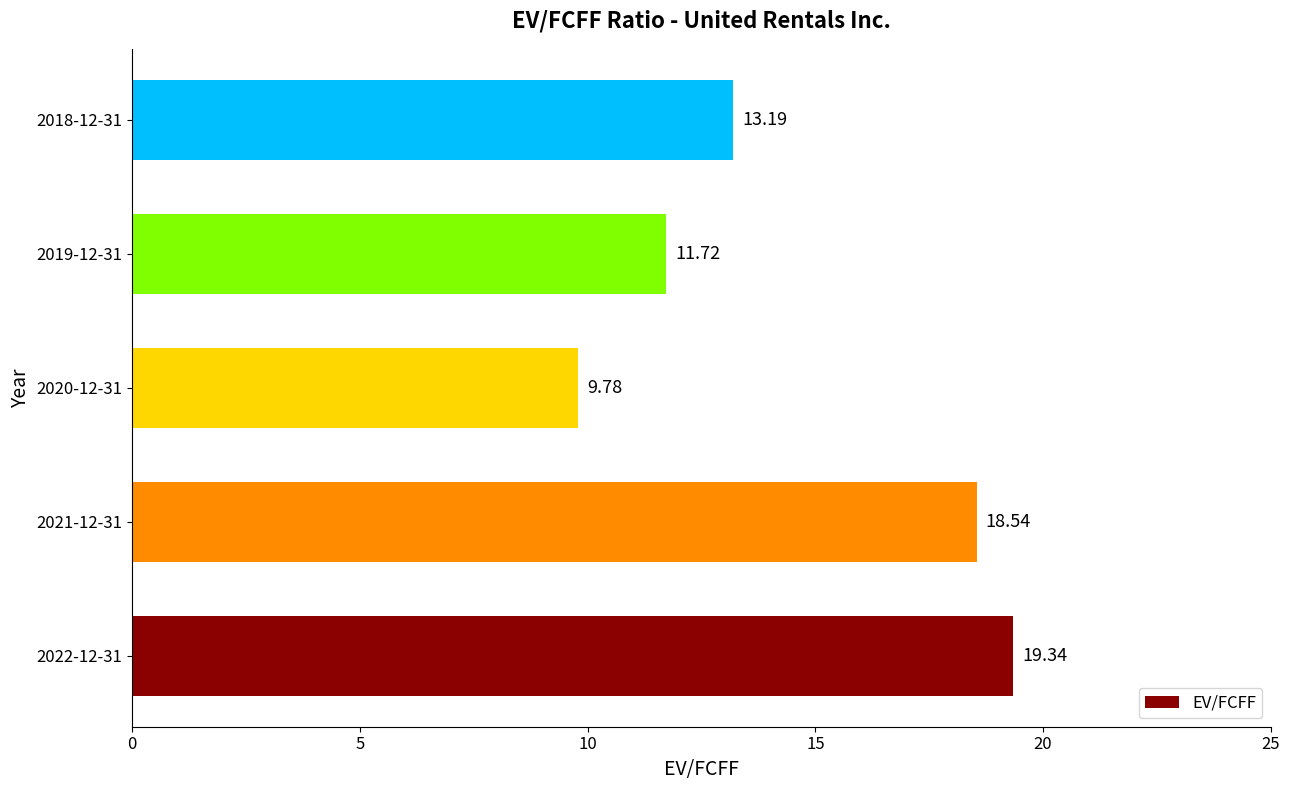

Approximately how many times larger is the value at 2018-12-31 compared to 2019-12-31?

1.1